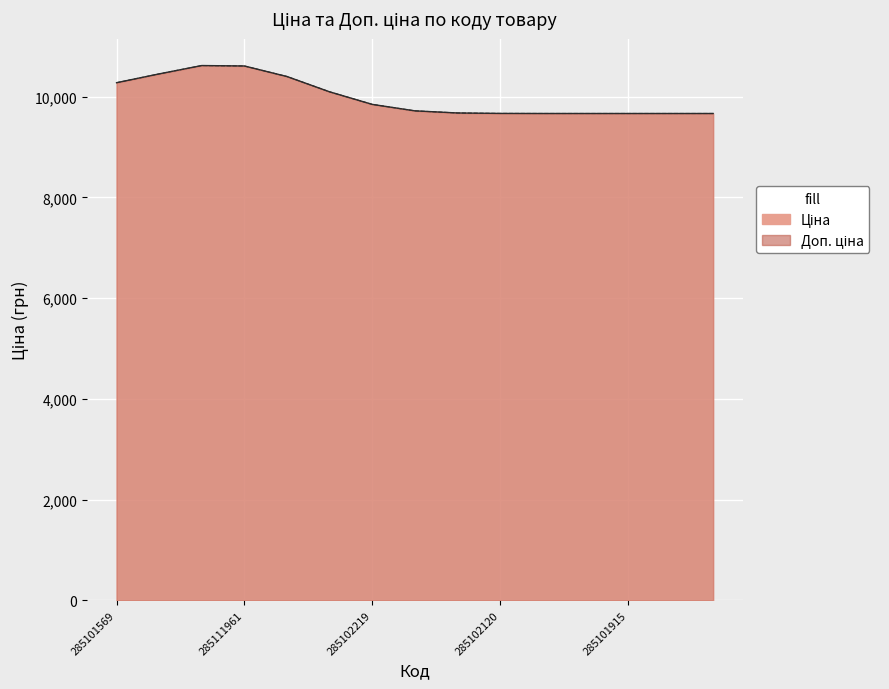

At 285102219, list the series in order from smallest to largest.

Ціна, Доп. ціна